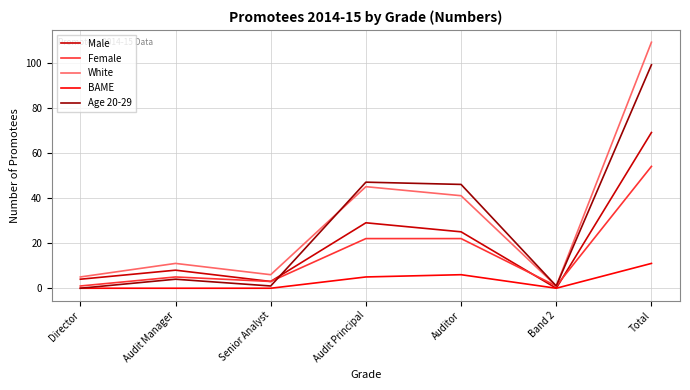

True or false: White and BAME cross at least once.

False